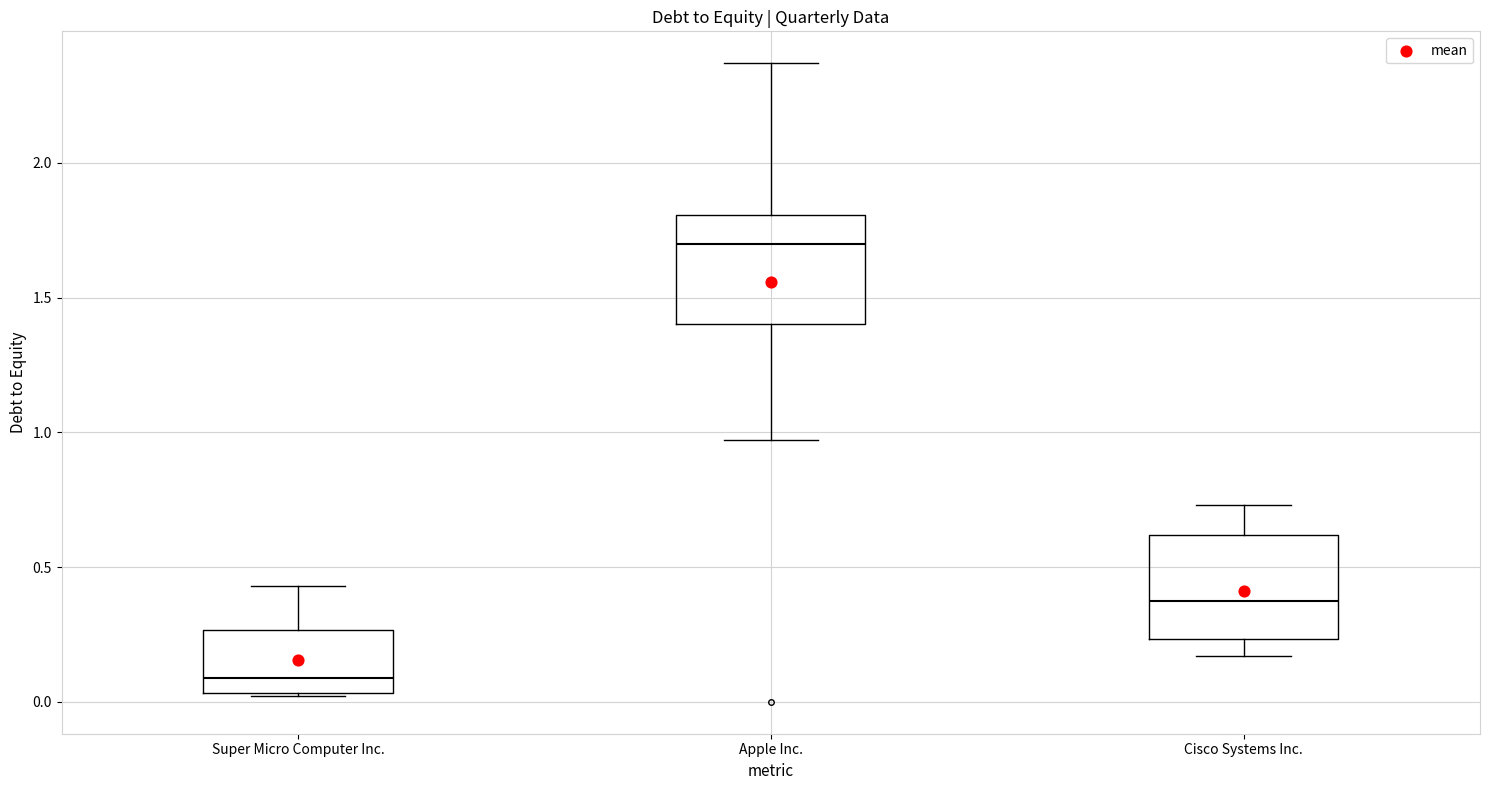

Which box has the lowest median line?

Super Micro Computer Inc.